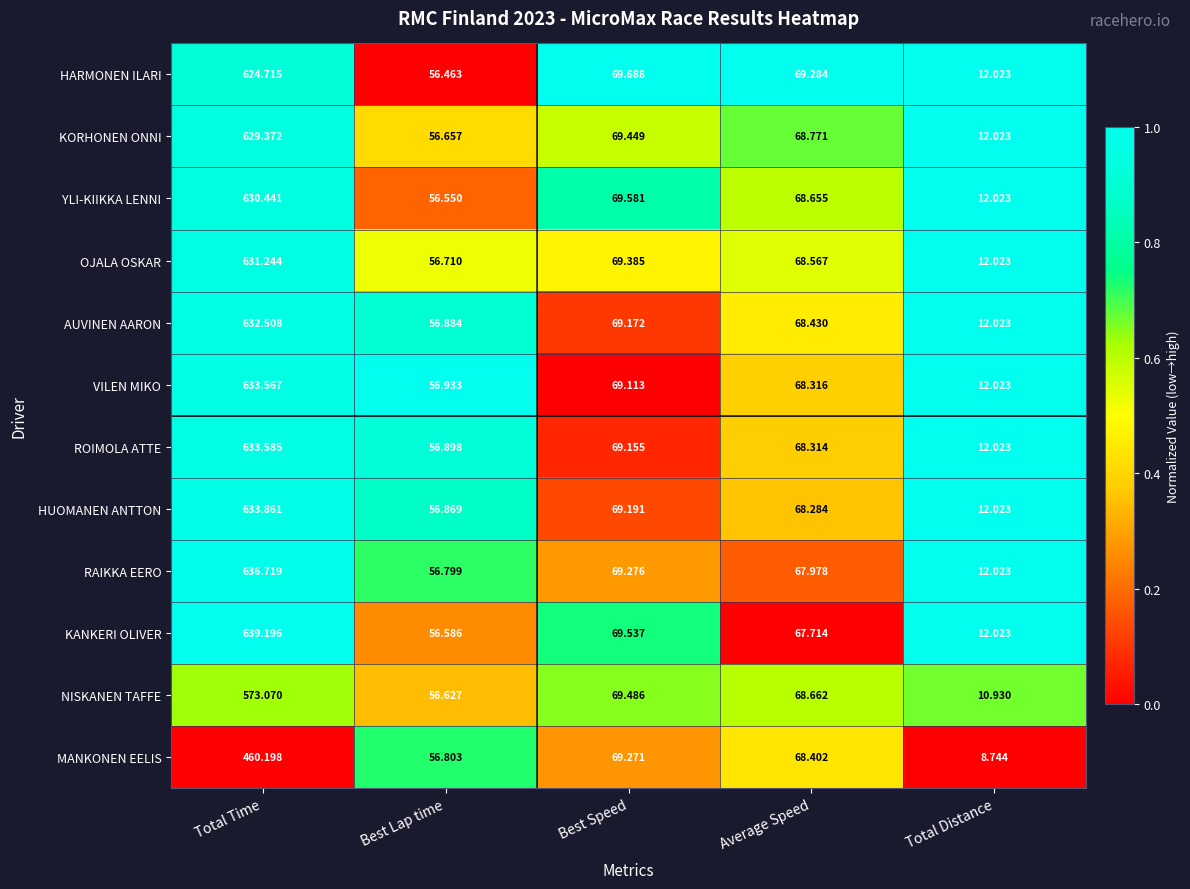

Count the number of categories in the chart.

5